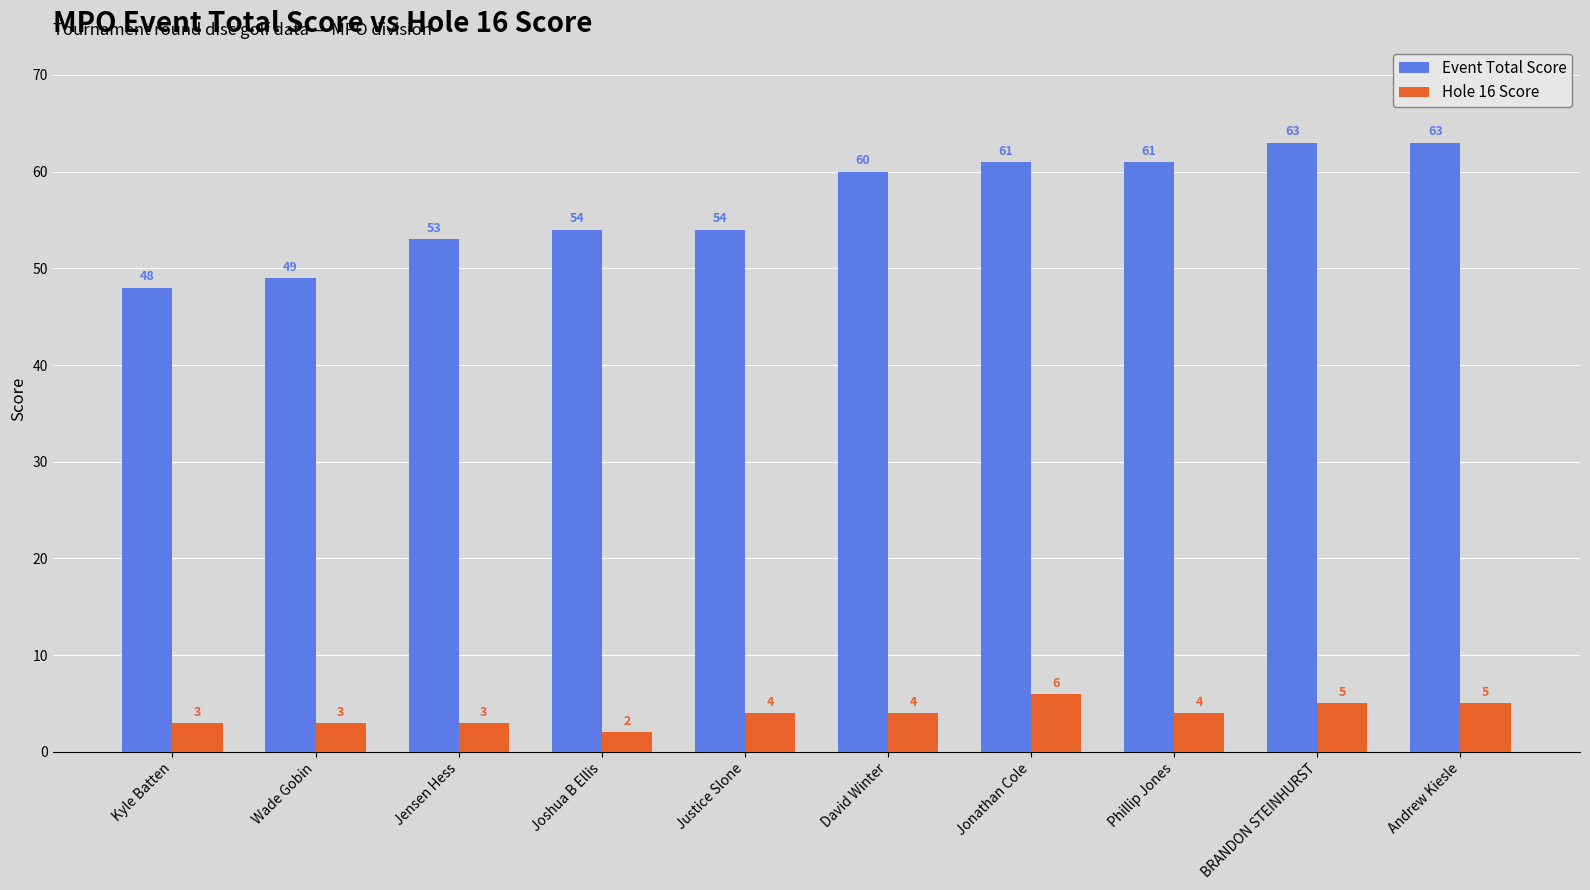

What is the value of the Hole 16 Score bar at the 8th from the left?

4